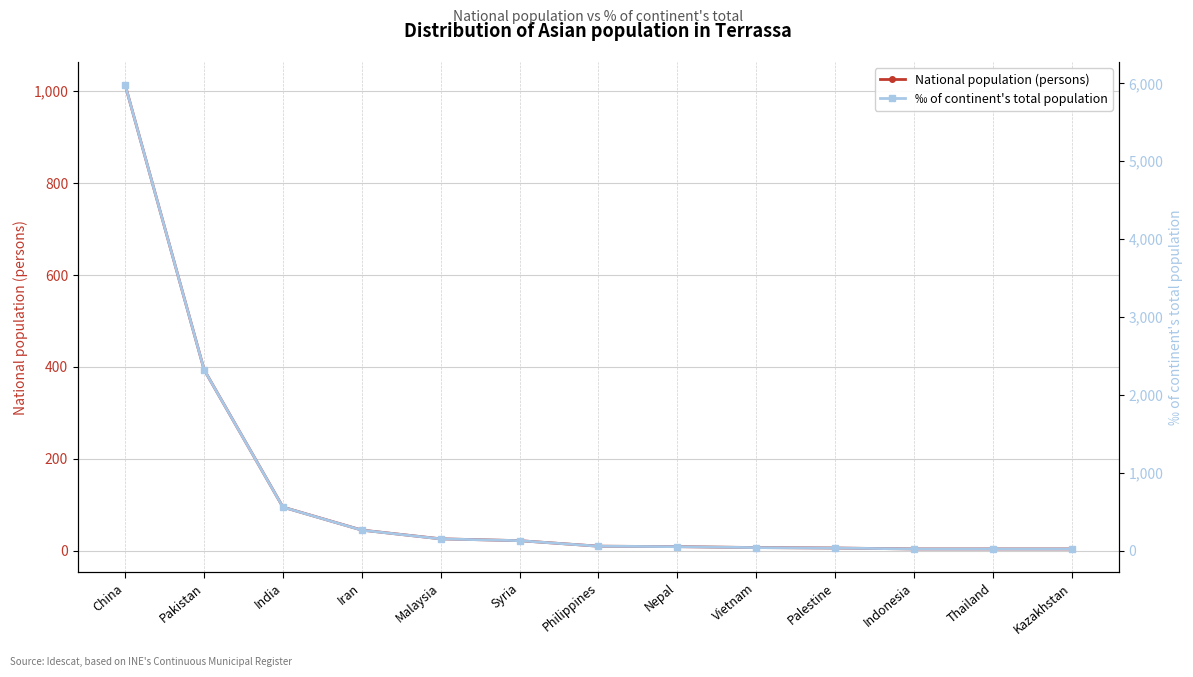

What is the sum of all ‰ of continent's total population values?

9668